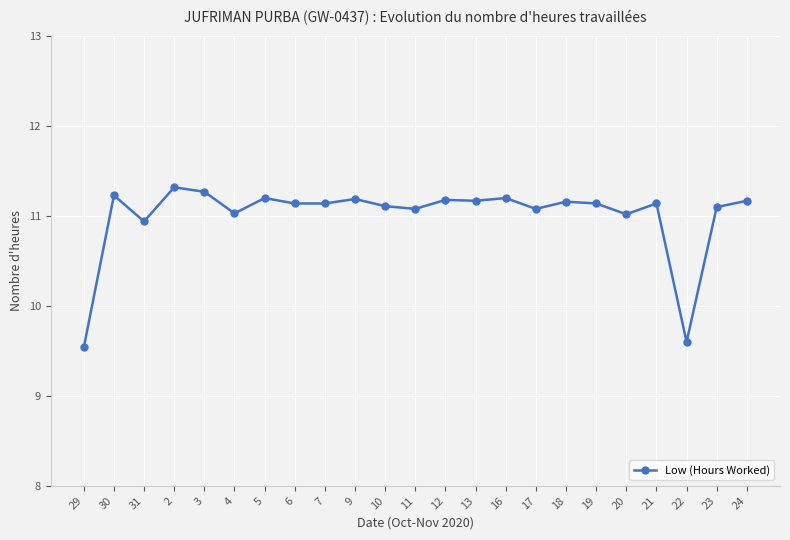

What is the smallest value displayed?

9.5